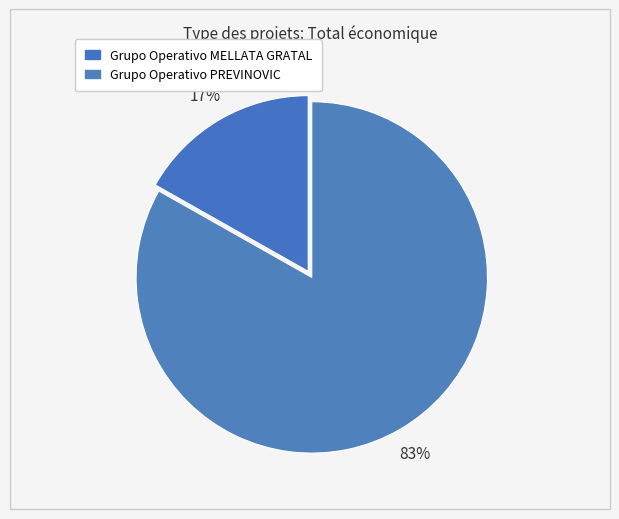

To the nearest percent, what is the combined percentage of Grupo Operativo MELLATA GRATAL and Grupo Operativo PREVINOVIC?

100%